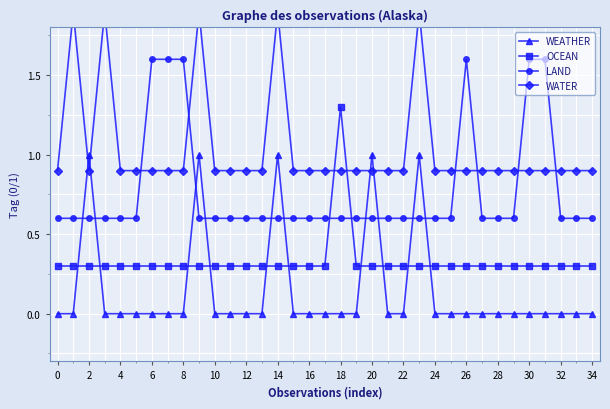

True or false: WEATHER and LAND cross at least once.

True